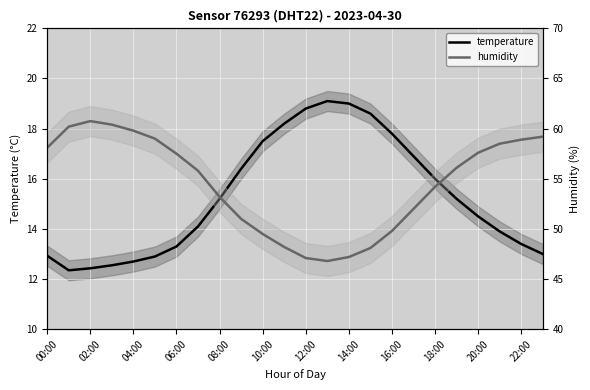

Reading right to left, what are all the values shown in this chart?

temperature: 13.0	13.4	13.9	14.5	15.2	16.0	16.9	17.8	18.6	19.0	19.1	18.8	18.2	17.5	16.4	15.2	14.1	13.3	12.9	12.7	12.6	12.4	12.3	12.9
humidity: 59.2	58.9	58.5	57.6	56.1	54.2	52.0	49.8	48.1	47.2	46.8	47.1	48.2	49.5	51.0	53.2	55.8	57.5	59.0	59.8	60.4	60.8	60.2	58.1